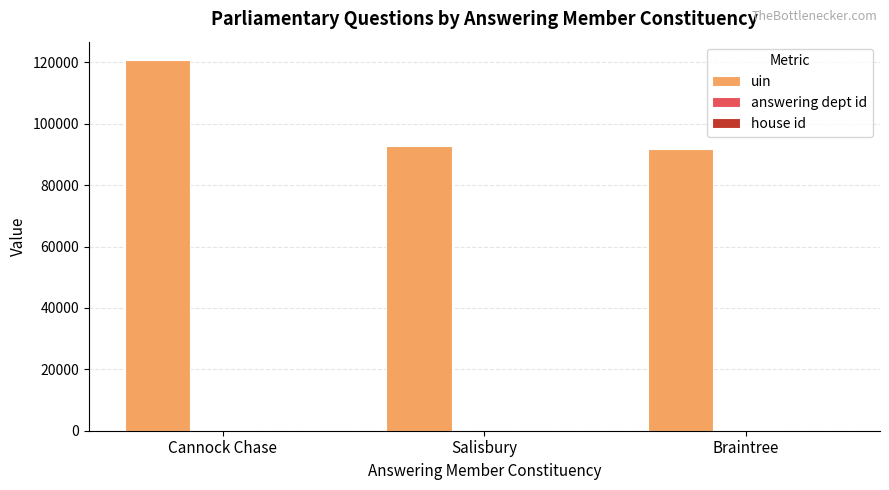

Which category has the highest value across all series?

Cannock Chase